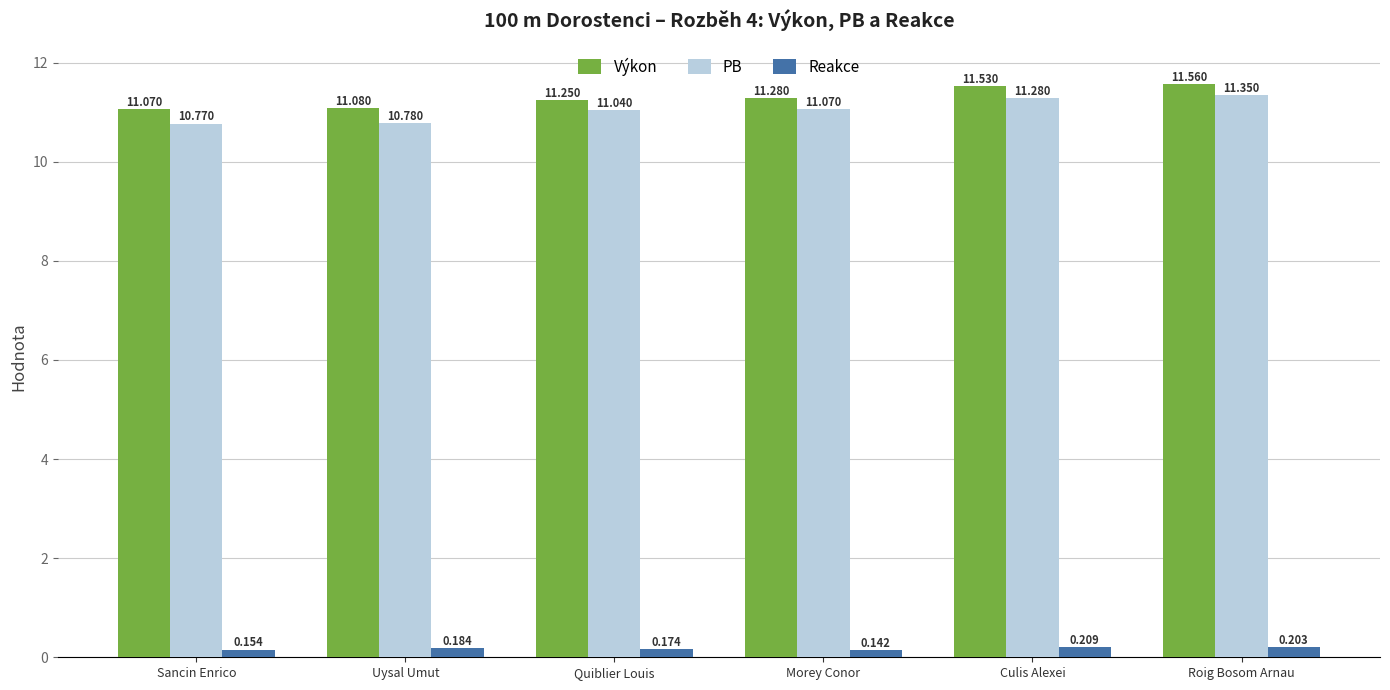

Is it true that PB equals 11.3 at Roig Bosom Arnau?

True